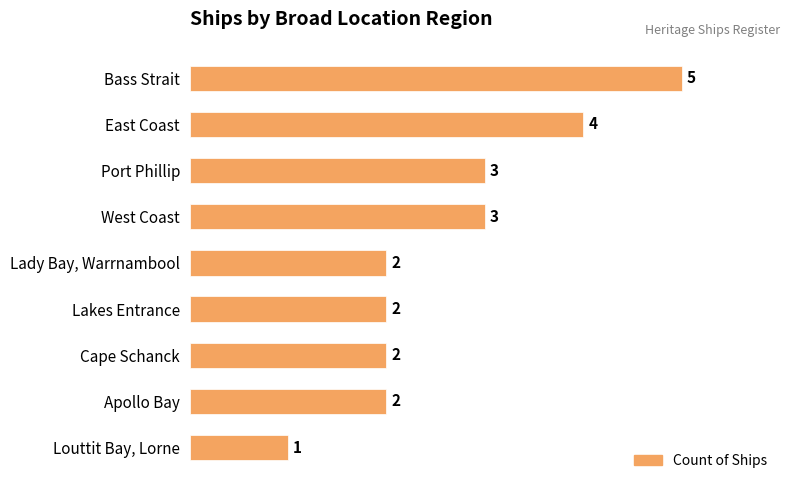

Reading bottom to top, list all the values displayed in this chart.

Louttit Bay, Lorne=1	Apollo Bay=2	Cape Schanck=2	Lakes Entrance=2	Lady Bay, Warrnambool=2	West Coast=3	Port Phillip=3	East Coast=4	Bass Strait=5